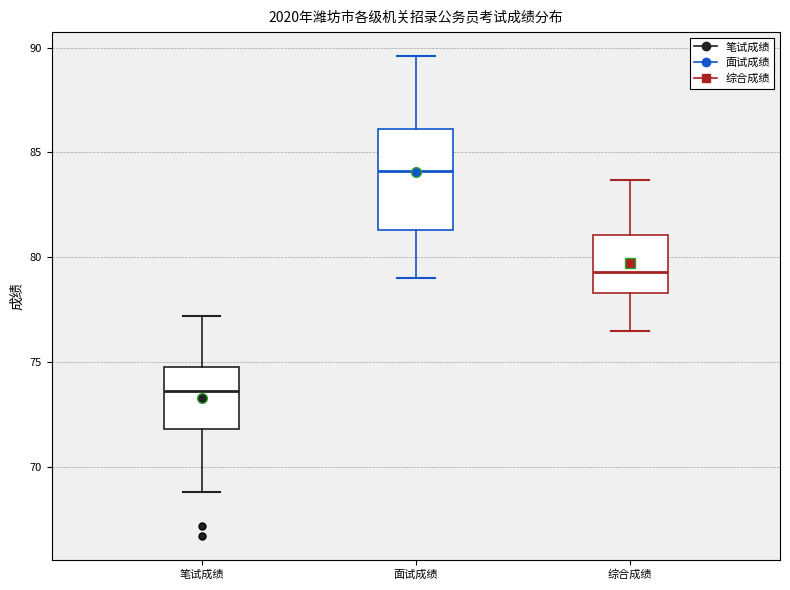

Reading left to right, transcribe this box plot: for each box, give where its median line is, the range the box spans, and where its two whiskers end, as read against the y-axis. The values are not printed on the chart, so give them approximately, as read against the axis.

笔试成绩: median 73.5, box 72.0 to 75.0, whiskers 69.0 to 77.0
面试成绩: median 84.0, box 81.5 to 86.0, whiskers 79.0 to 89.5
综合成绩: median 79.5, box 78.5 to 81.0, whiskers 76.5 to 83.5